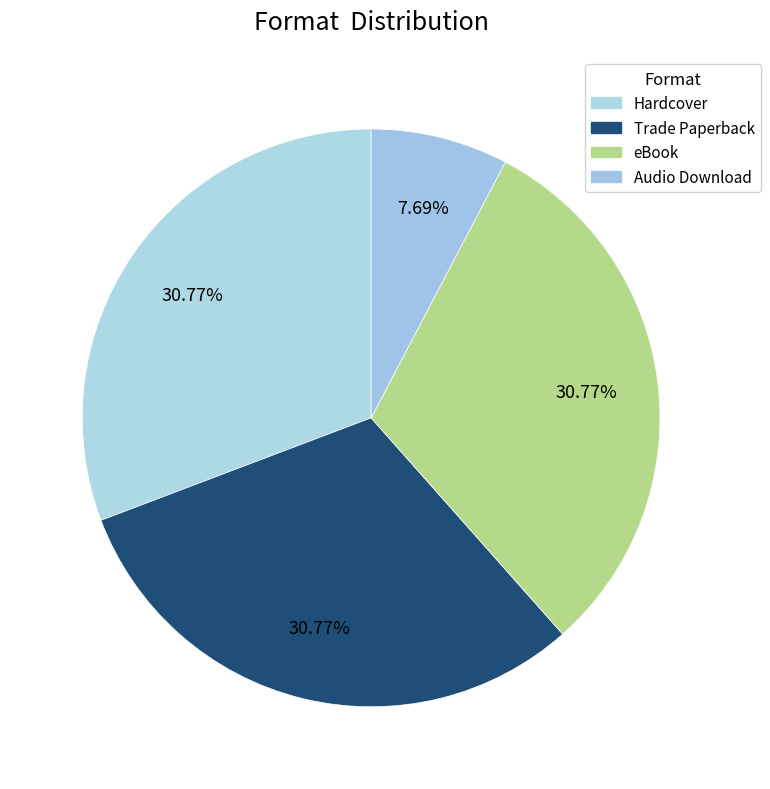

What percentage do Hardcover and Audio Download together represent?

38.5%